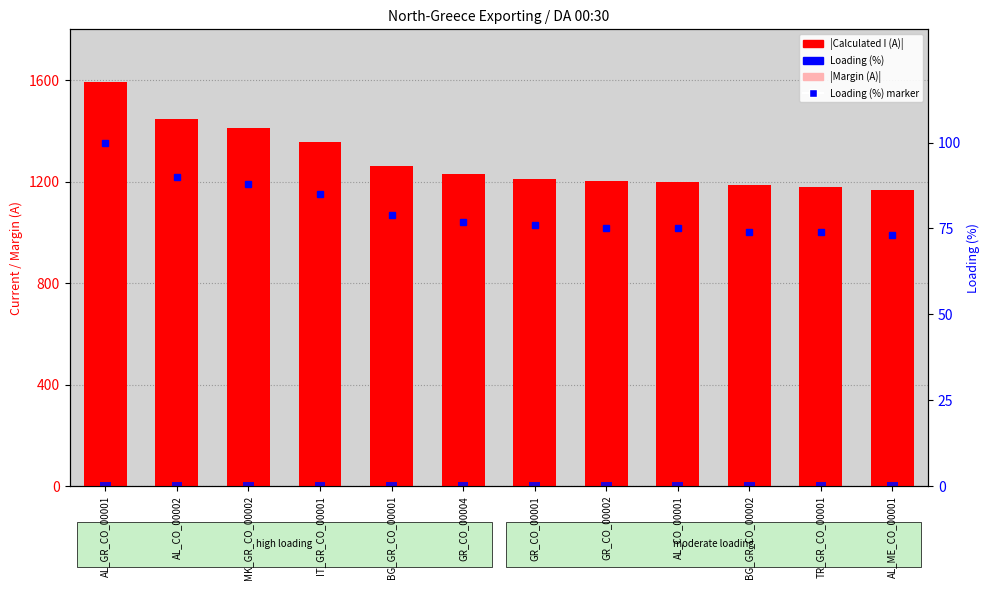

List the labels in order of Loading (%) value, smallest first.

AL_ME_CO_00001, BG_GR_CO_00002, TR_GR_CO_00001, GR_CO_00002, AL_CO_00001, GR_CO_00001, GR_CO_00004, BG_GR_CO_00001, IT_GR_CO_00001, MK_GR_CO_00002, AL_CO_00002, AL_GR_CO_00001